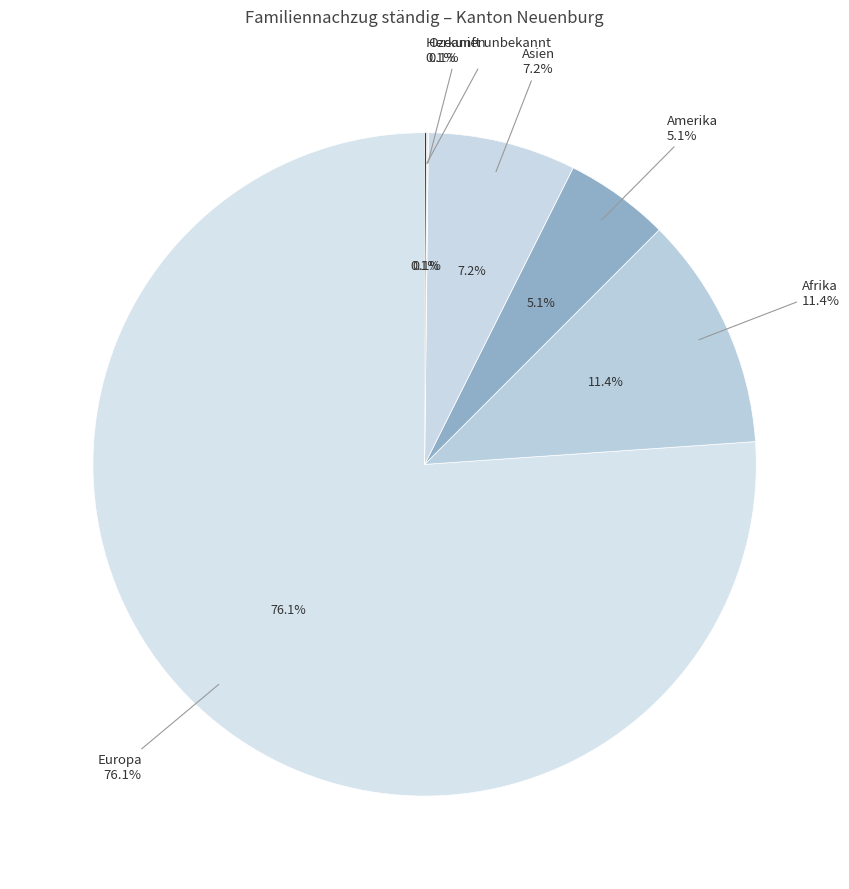

To the nearest percent, what is the average slice percentage?

17%